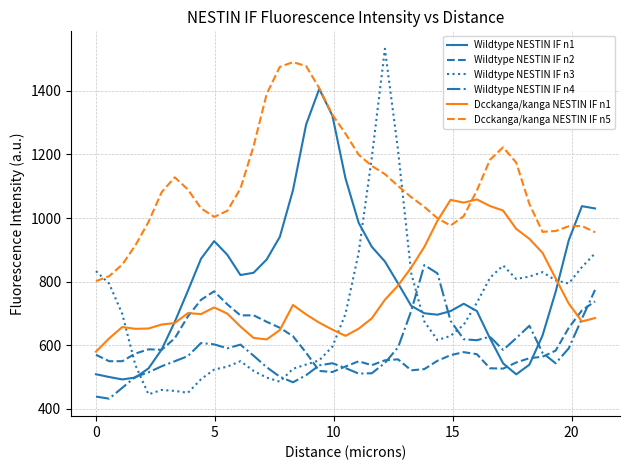

Which series has the largest range (max minus min)?

Wildtype NESTIN IF n3